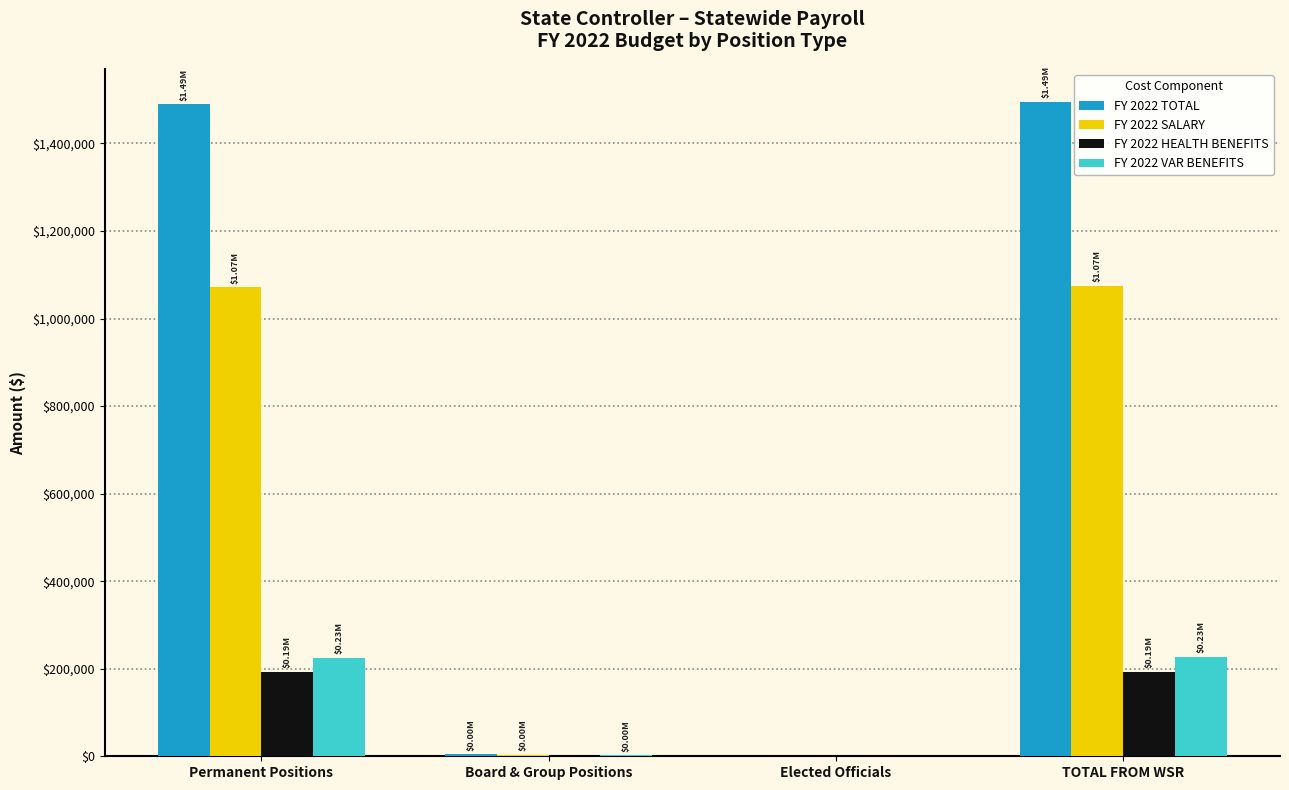

What is the total value across all series at TOTAL FROM WSR?

2989794.8